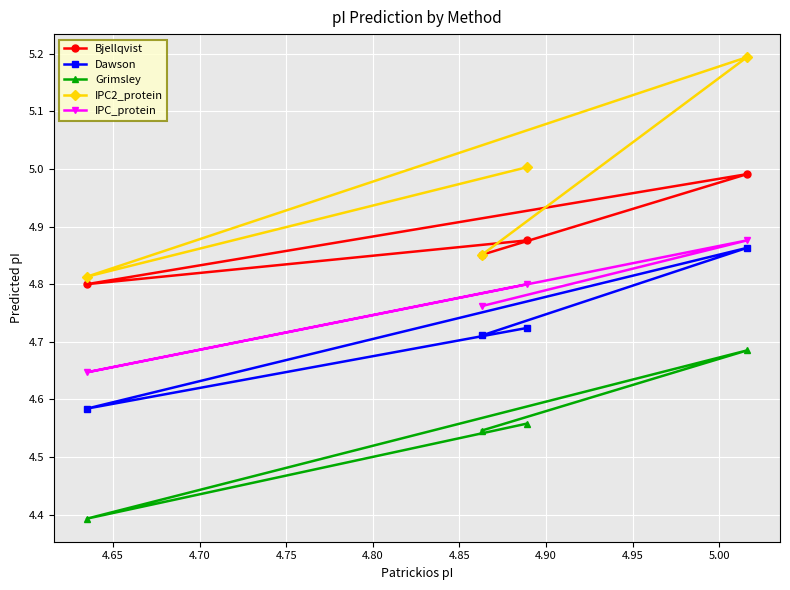

True or false: IPC_protein and IPC2_protein cross at least once.

False